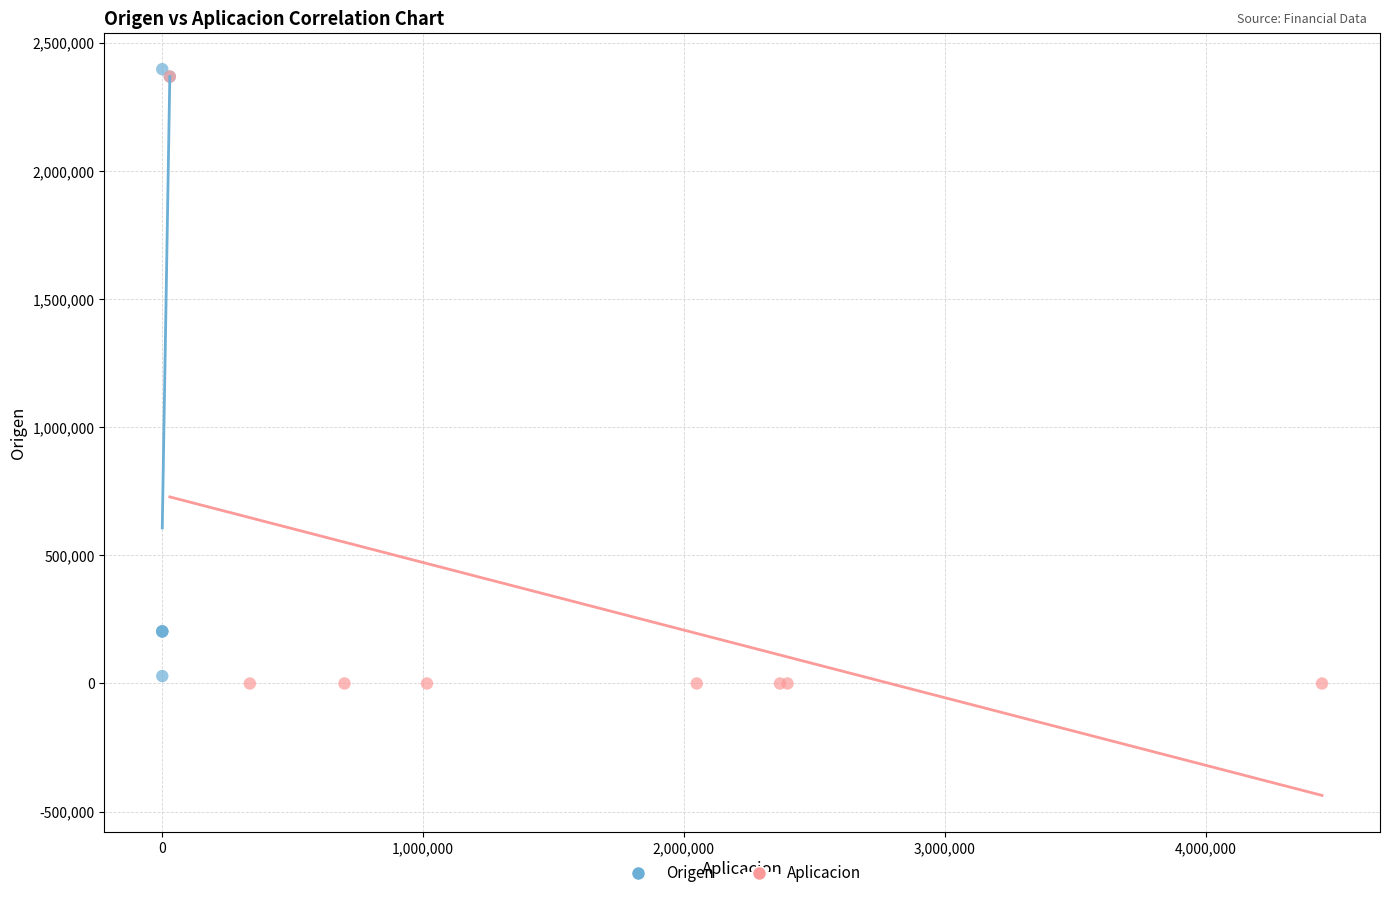

What are all the series names shown in the legend?

Origen, Aplicacion